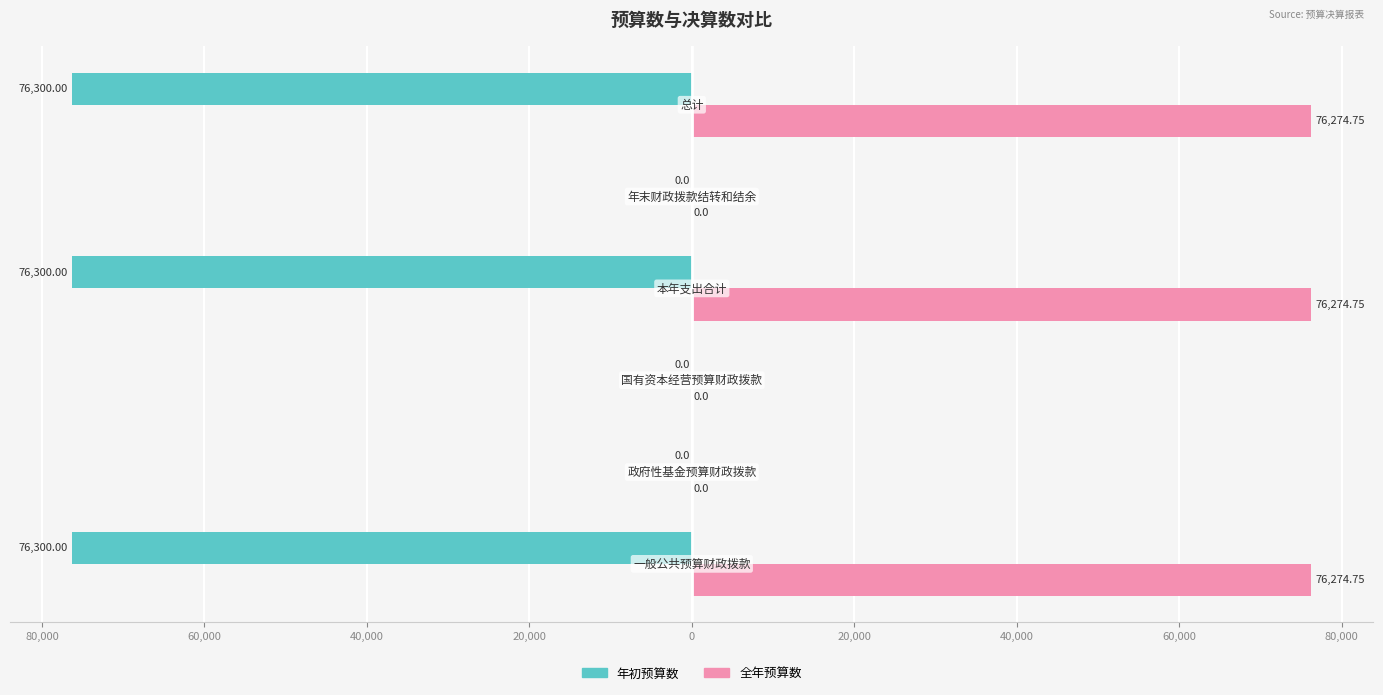

What is the difference between the maximum and minimum values in the 年初预算数 series?

76300.0